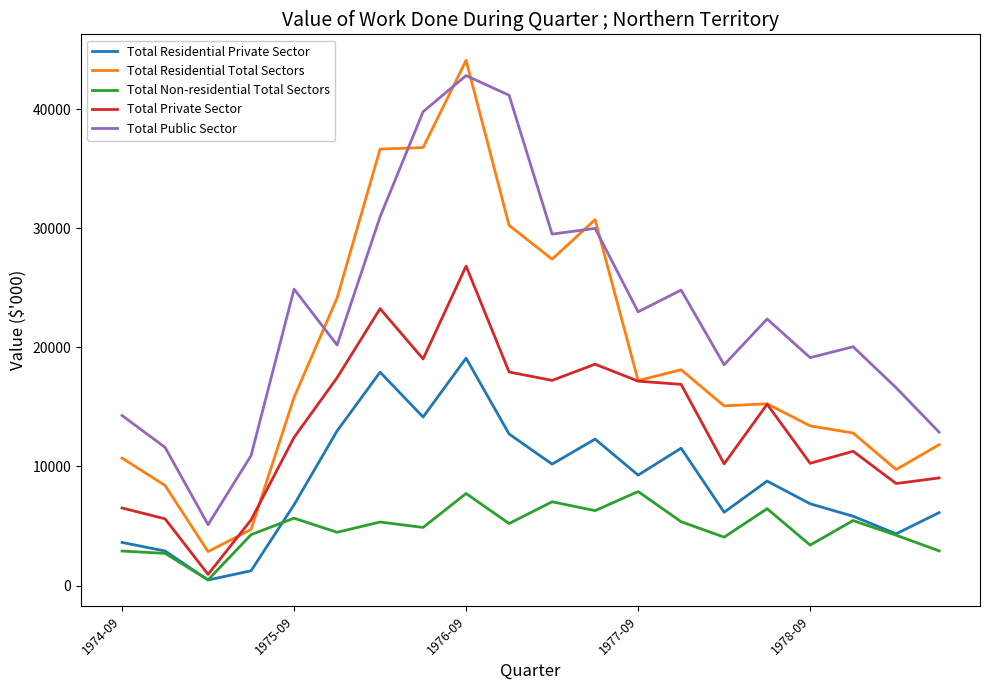

Which series has the largest total across all categories?

Total Public Sector